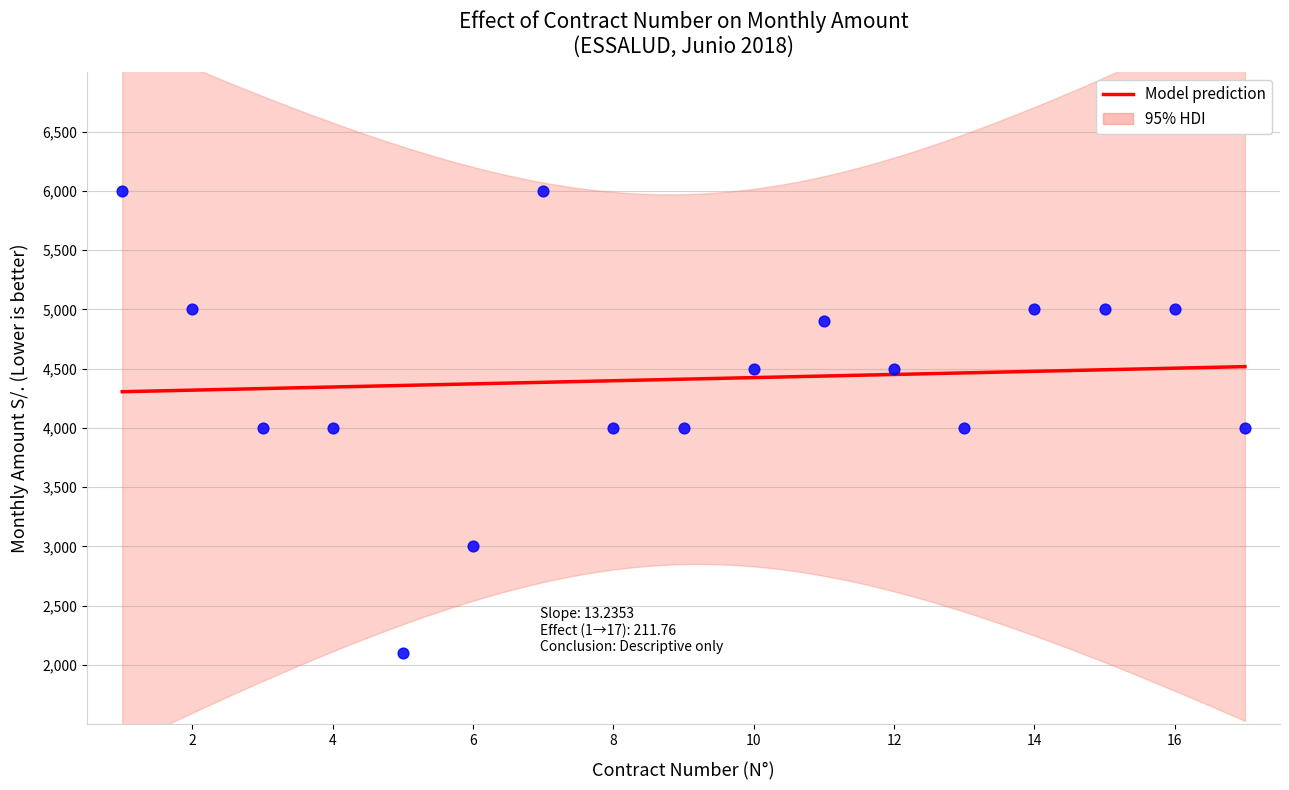

Which has a higher value, 14 or 7?

7